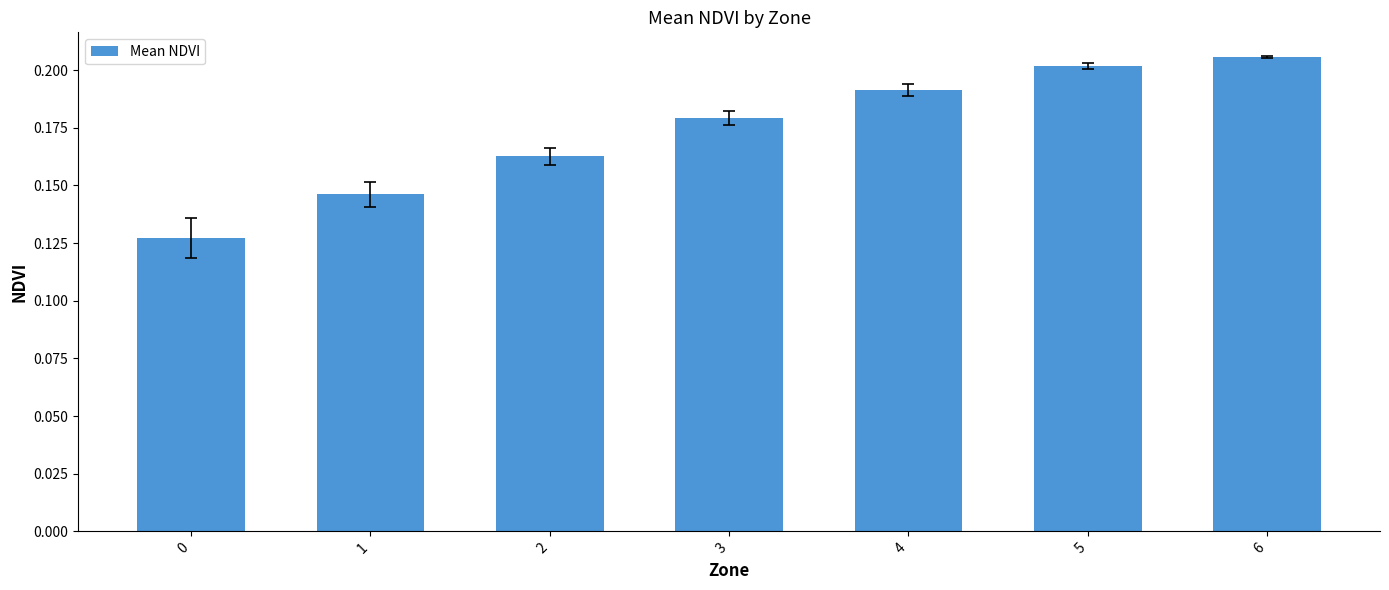

List the labels in order of value, largest first.

6, 5, 4, 3, 2, 1, 0